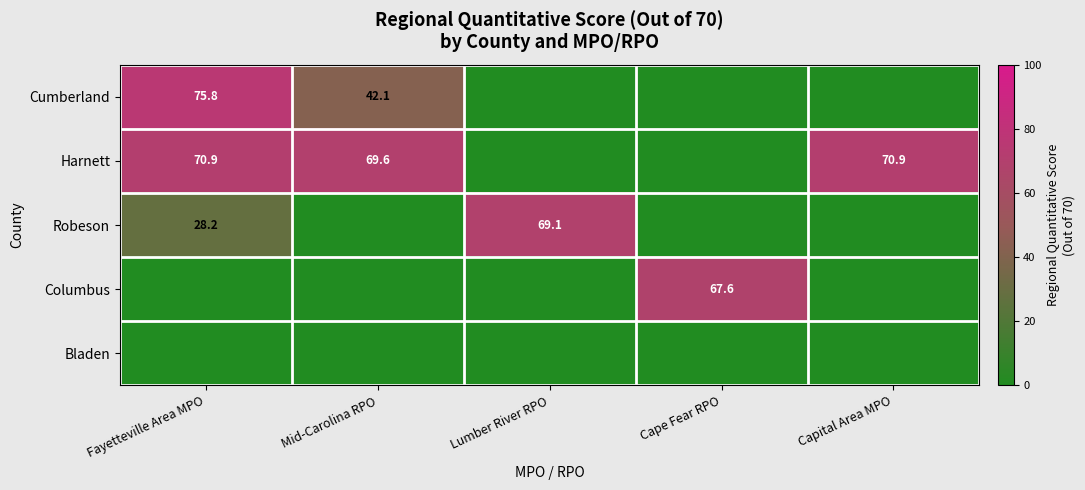

Is it true that Columbus equals -22.5 at Capital Area MPO?

False